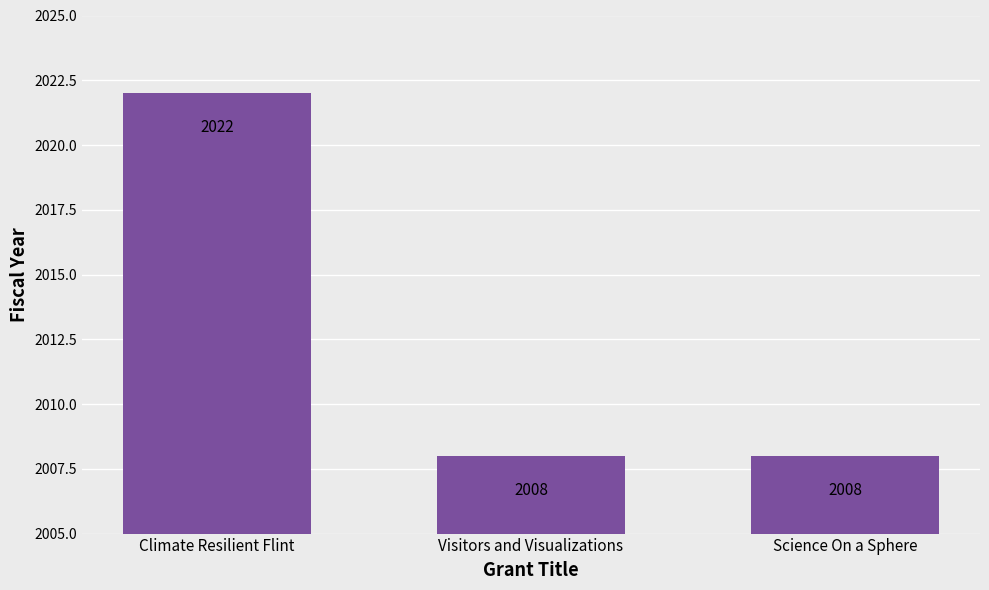

Does the chart contain stacked bars?

No